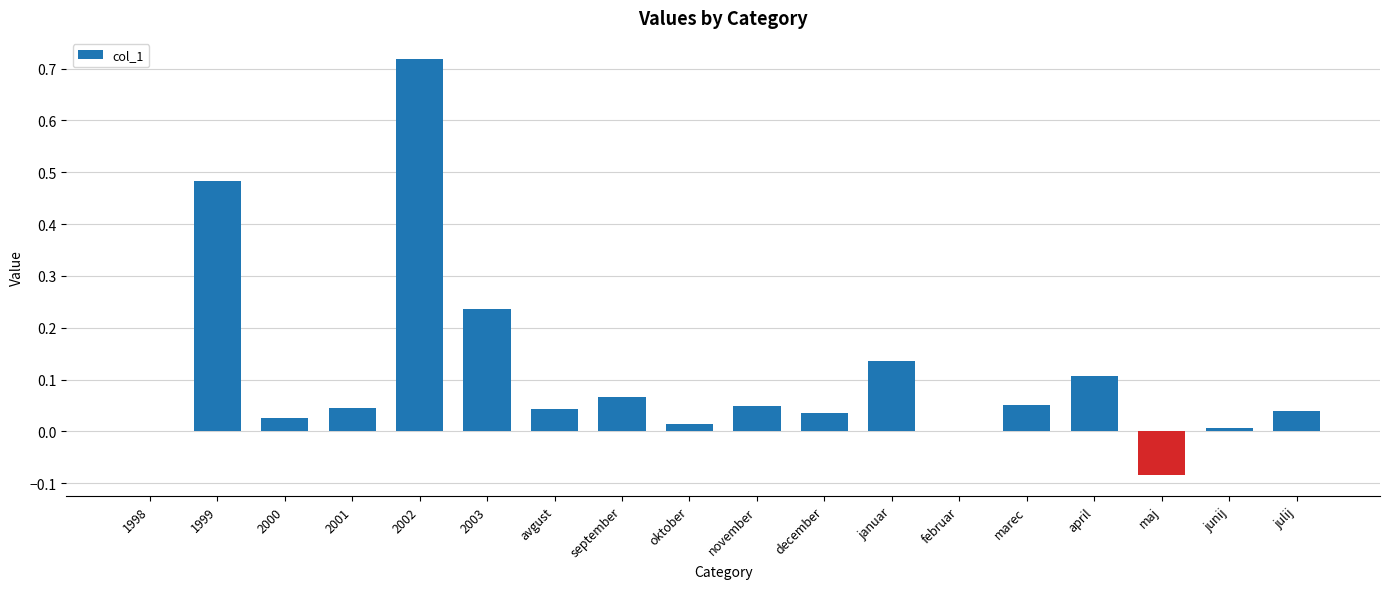

At which category does the chart reach its peak across all series?

2002